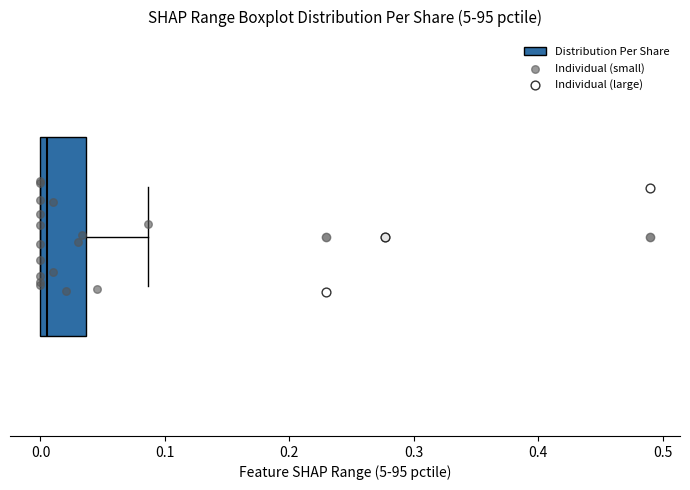

Transcribe this box plot: give where the median line is, the range the box spans, and where the two whiskers end, as read against the x-axis. The values are not printed on the chart, so give them approximately, as read against the axis.

median 0.00 (just right of the box's left edge), box 0.00 to 0.04, whiskers 0.00 to 0.09